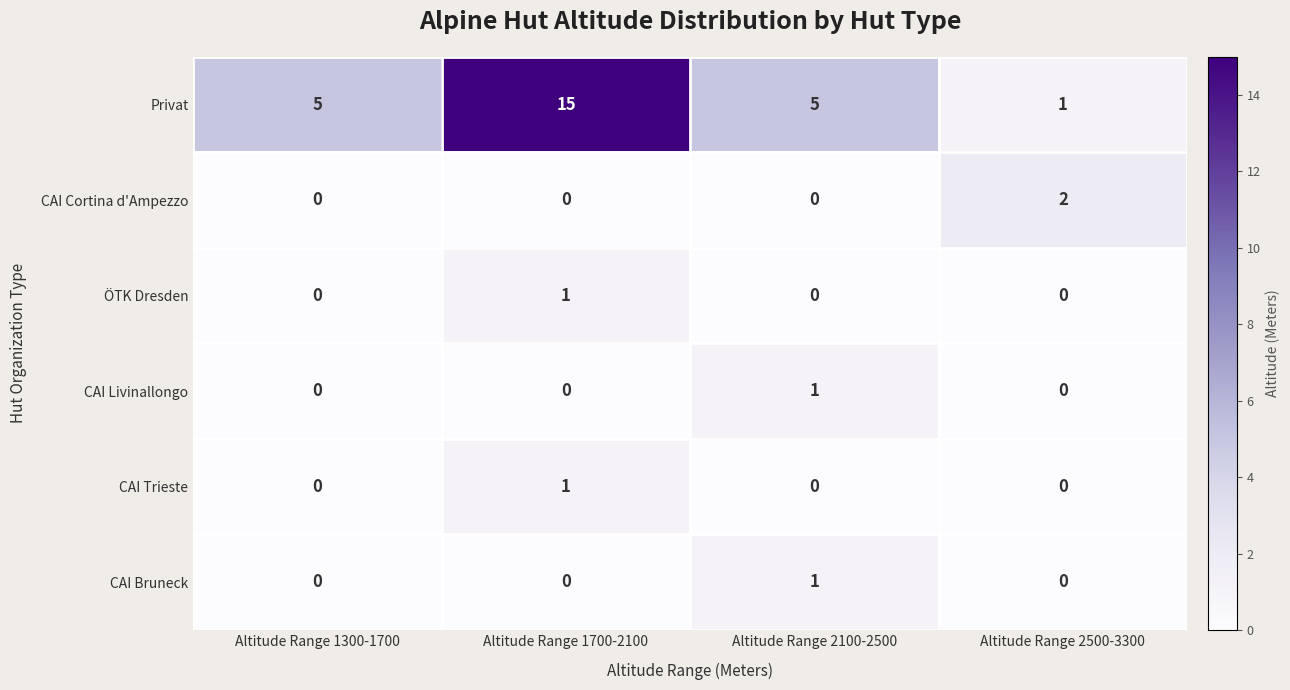

How many data points does each series have?

4